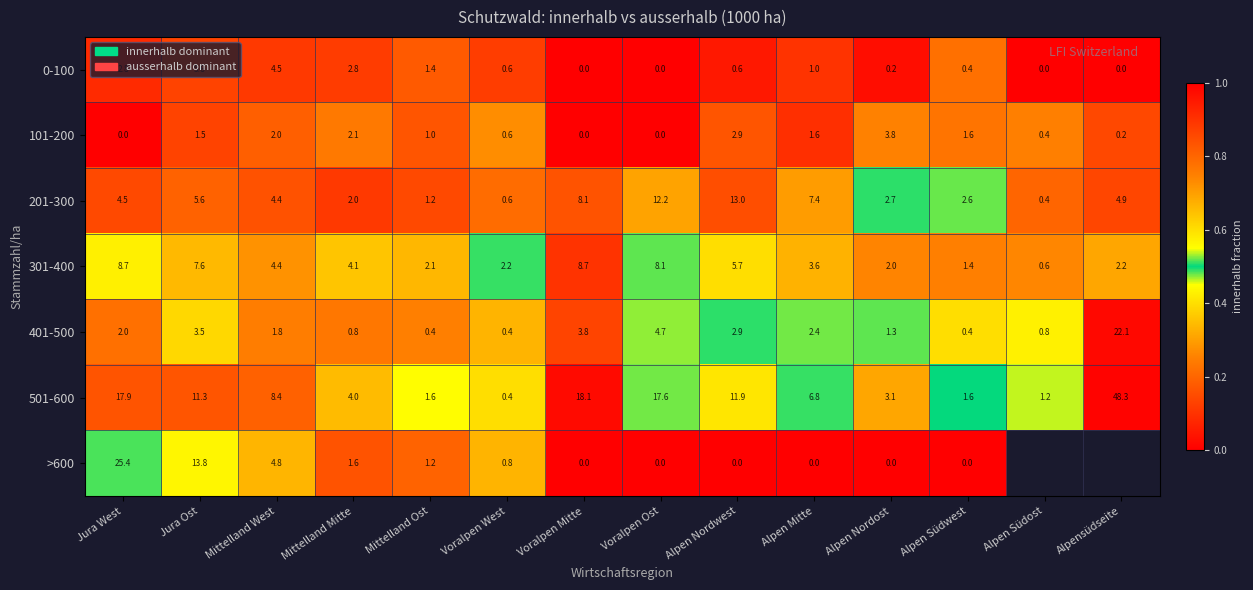

What is the spread (max minus min) of values at Mittelland Mitte?

3.3